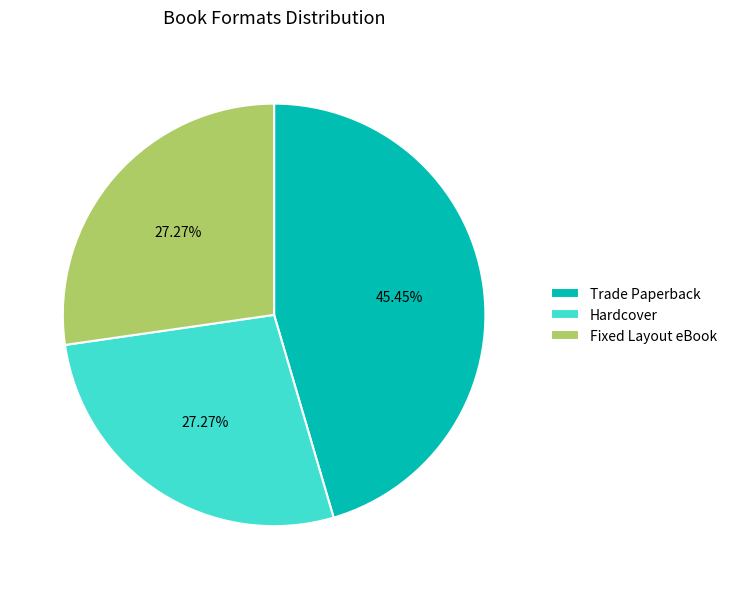

Is there any slice that represents more than half of the pie?

No